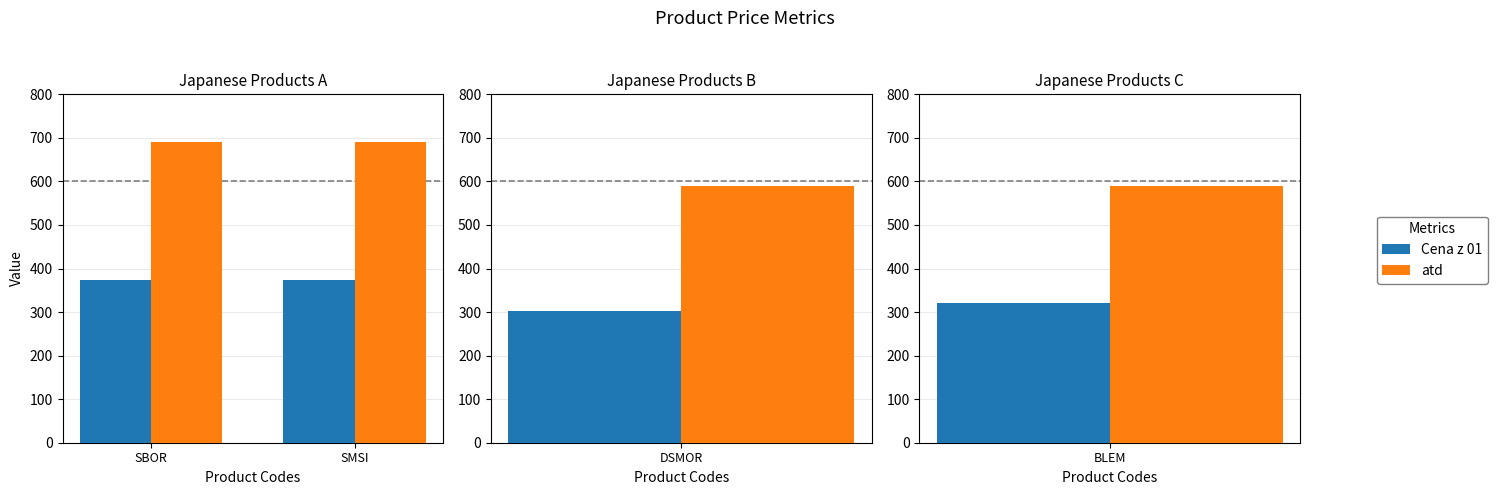

What is the label of the 2nd bar from the left?

SMSI